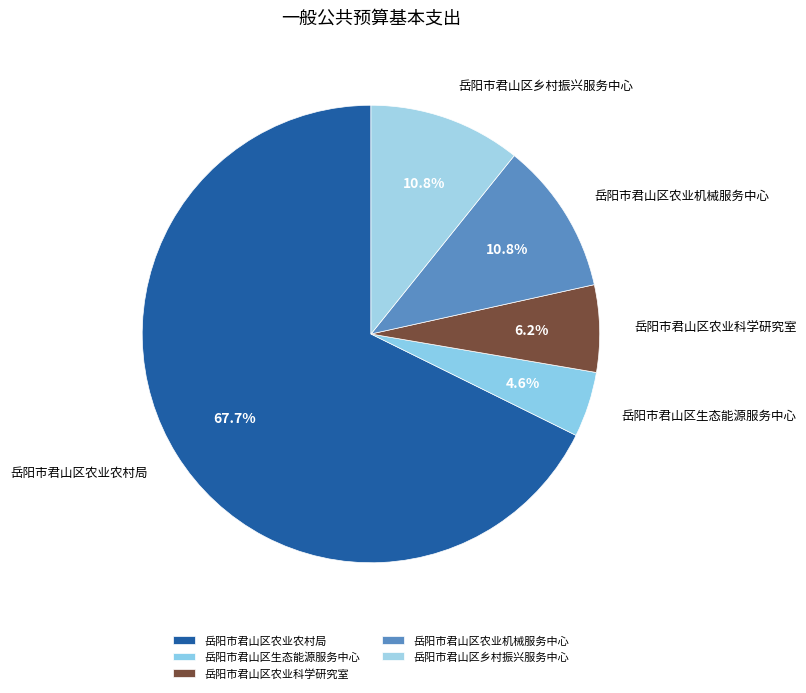

To the nearest percent, what is the combined percentage of 岳阳市君山区乡村振兴服务中心 and 岳阳市君山区农业农村局?

78%